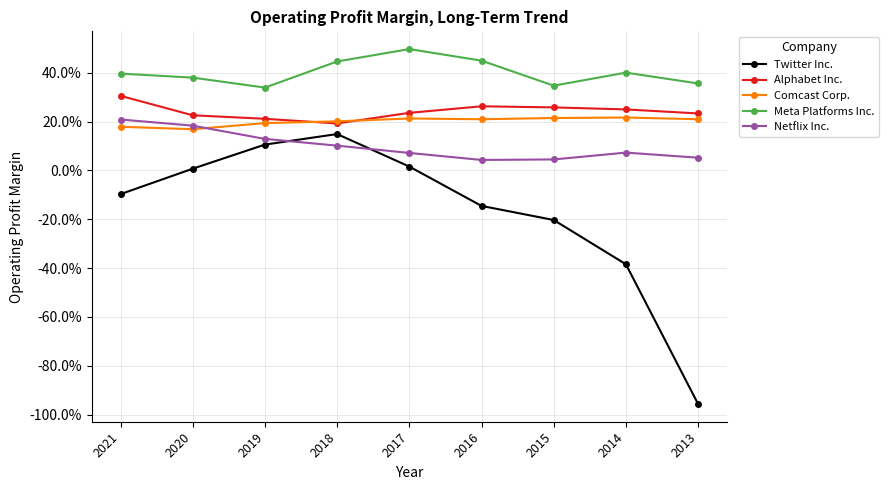

Rank the series by their maximum value, from highest to lowest.

Meta Platforms Inc., Alphabet Inc., Comcast Corp., Netflix Inc., Twitter Inc.